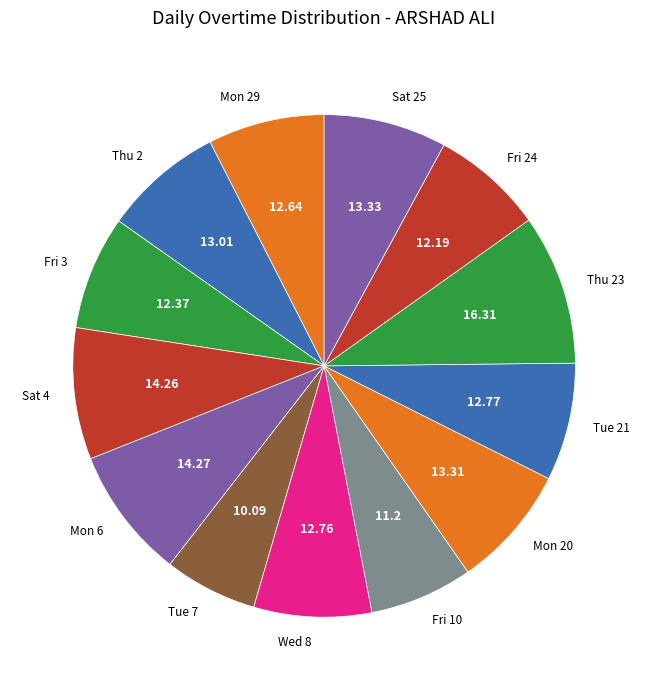

Does Tue 7 account for over 50% of the chart?

No